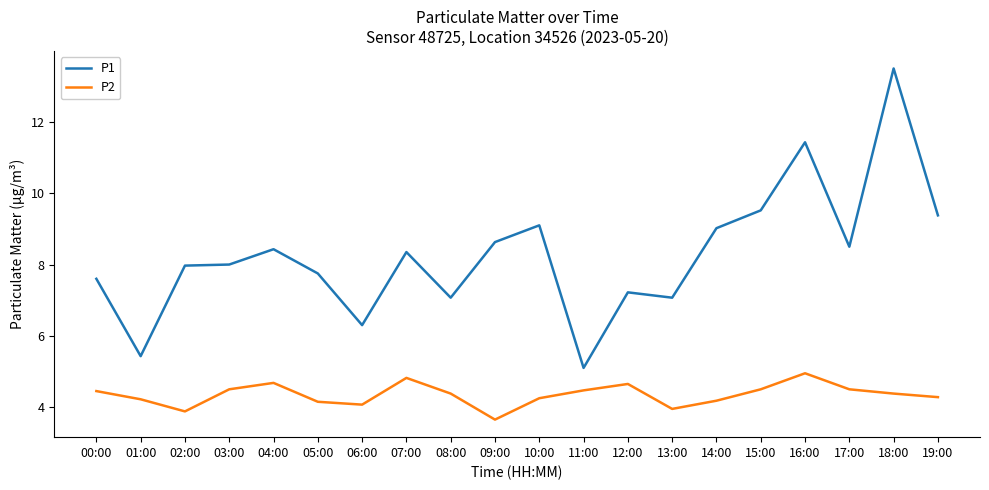

What position from the right is 02:00?

18